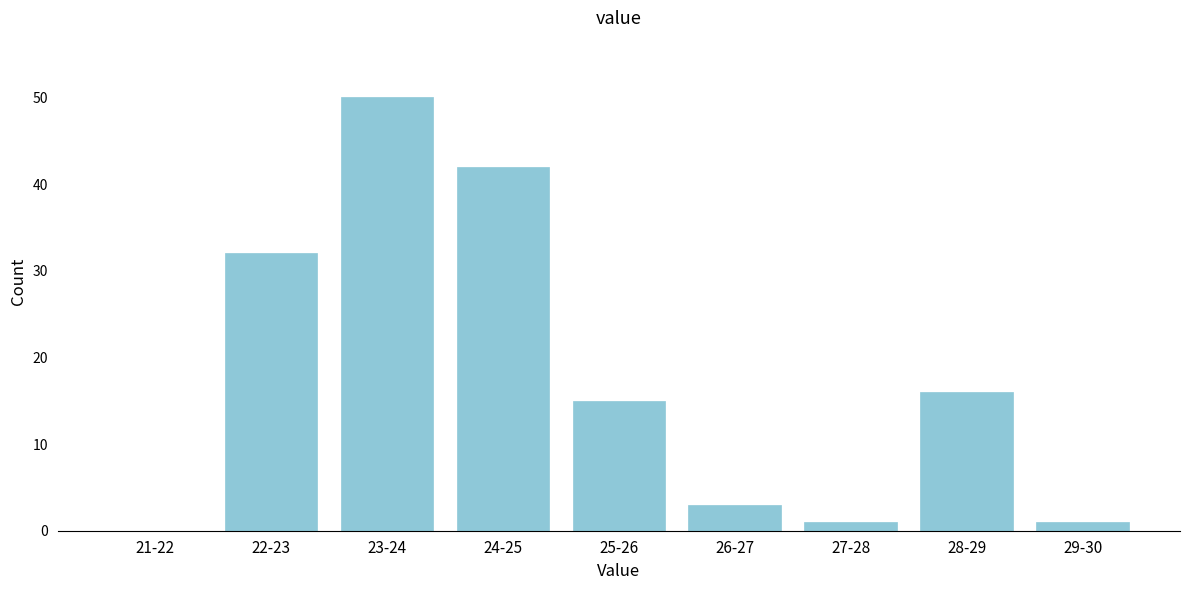

Reading left to right, what are all the values shown in this chart?

21-22=0	22-23=32	23-24=50	24-25=42	25-26=15	26-27=3	27-28=1	28-29=16	29-30=1